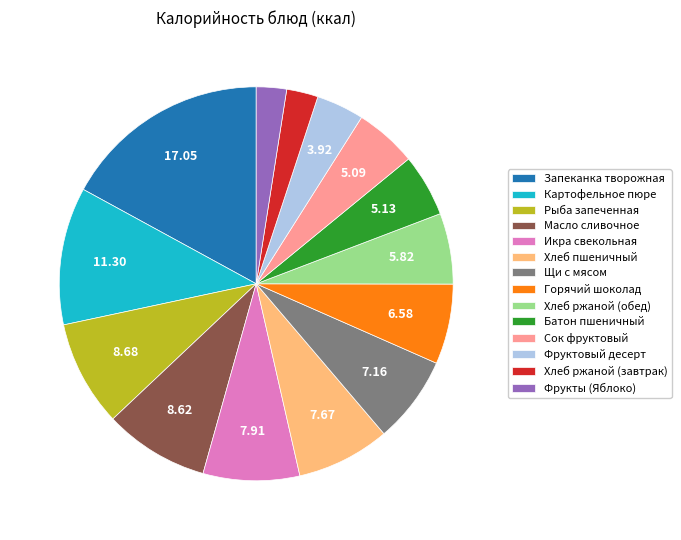

Is the sum of Хлеб ржаной (завтрак) and Фрукты (Яблоко) greater than half?

No